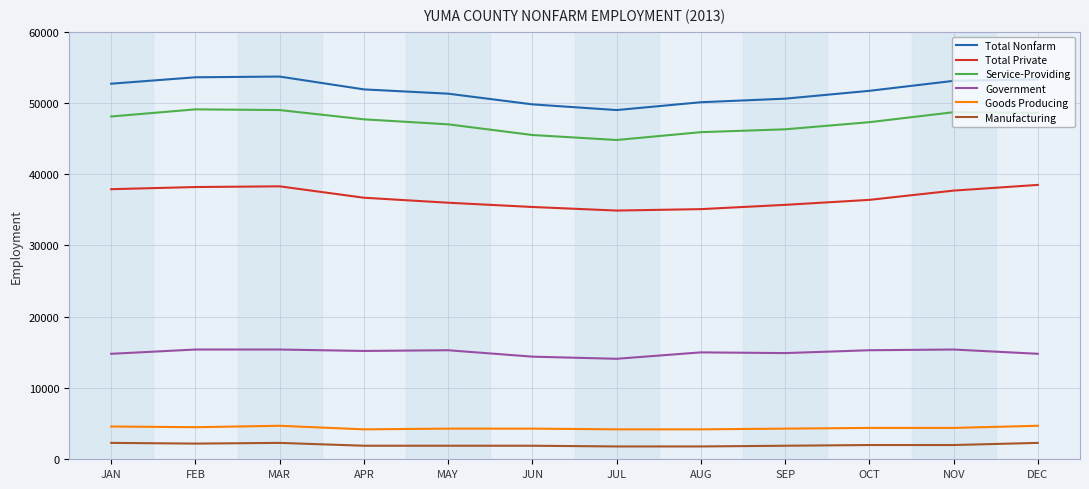

True or false: Manufacturing has more than 0 points higher than both neighbors.

True